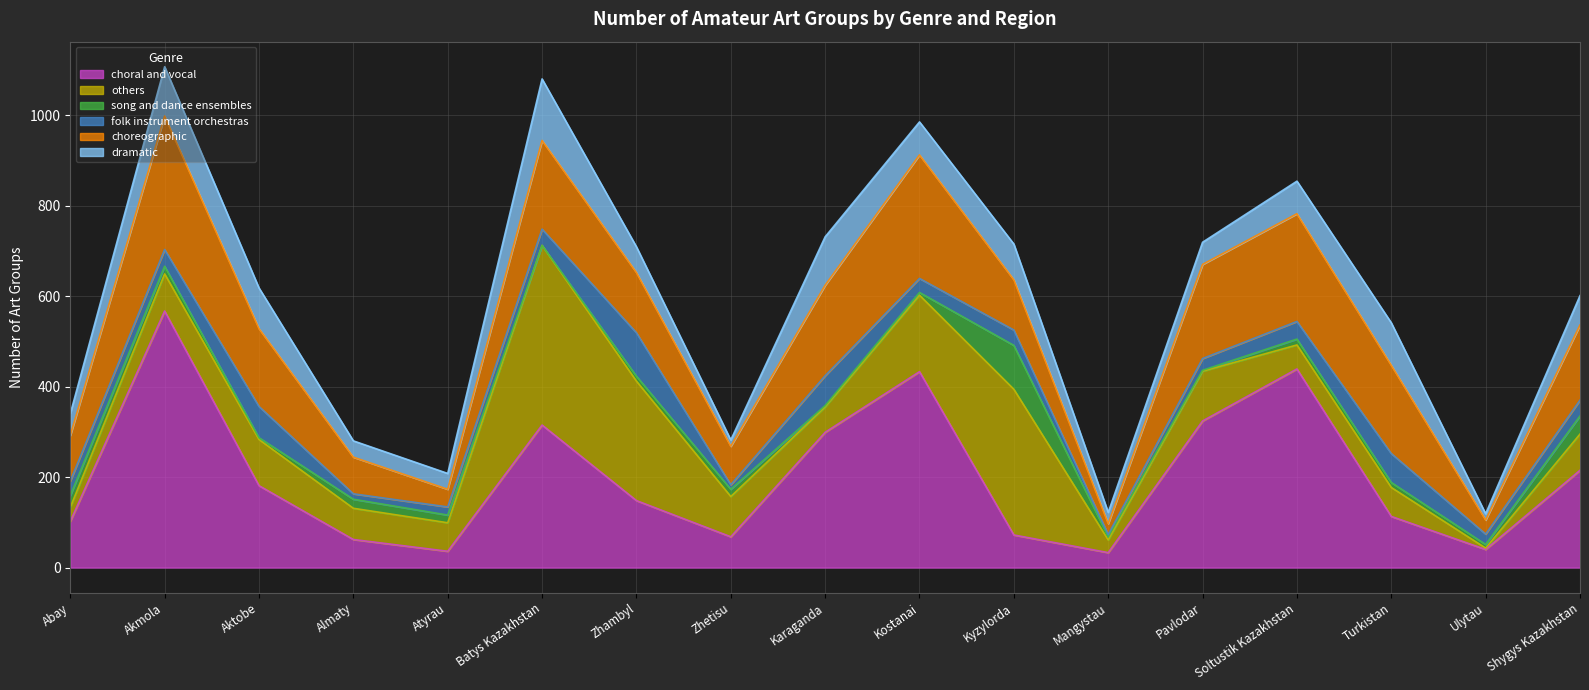

True or false: folk instrument orchestras has a value of 66 at Karaganda.

True